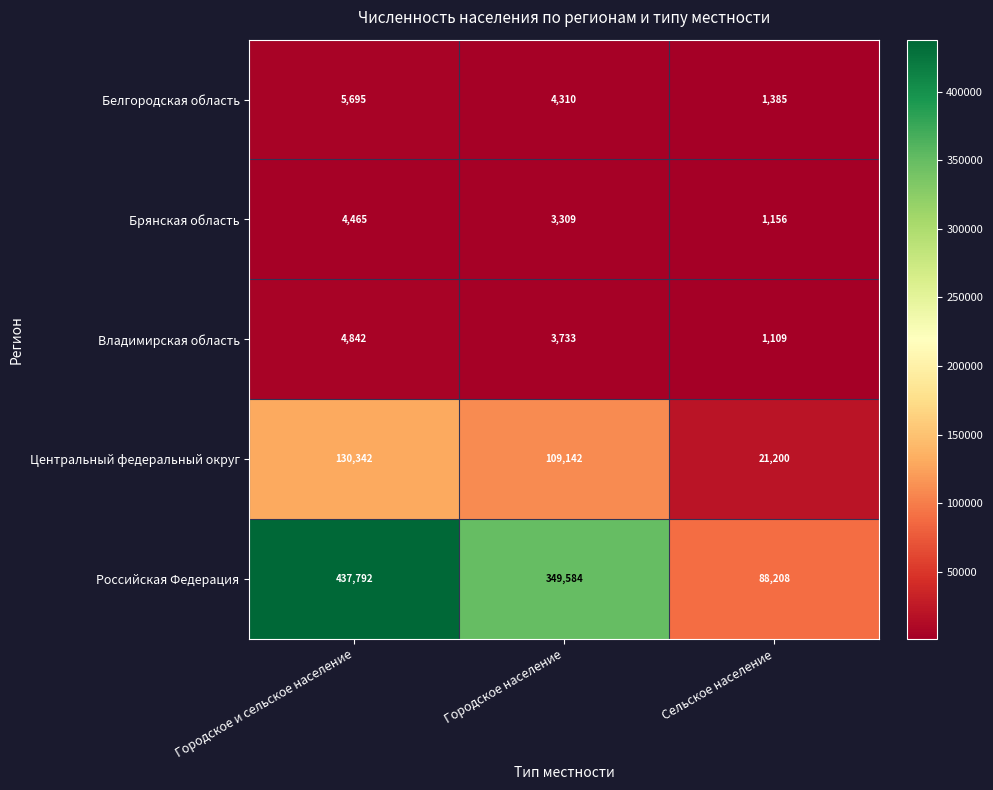

Which series has the widest spread of values?

Российская Федерация